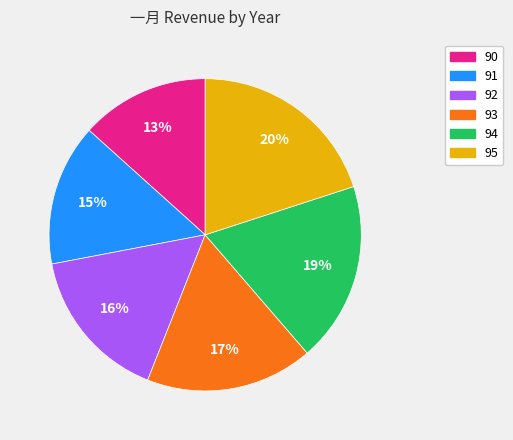

Is there any slice that represents more than half of the pie?

No